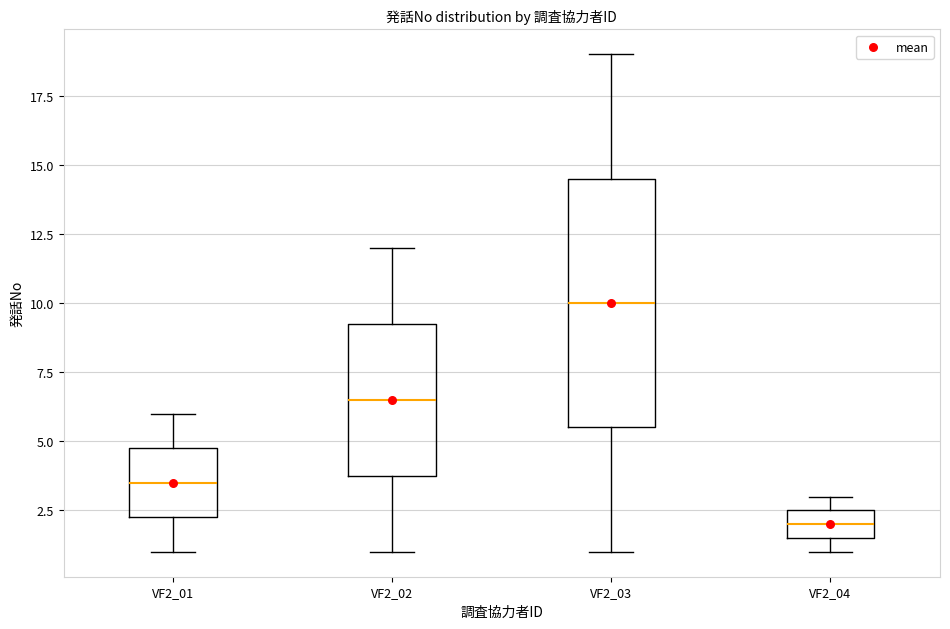

Reading left to right, read every box against the y-axis: the position of its median line, the range the box covers, and the ends of its whiskers. The values are not printed on the chart, so give them approximately, as read against the axis.

VF2_01: median 3.5, box 2.5 to 5.0, whiskers 1.0 to 6.0
VF2_02: median 6.5, box 4.0 to 9.5, whiskers 1.0 to 12.0
VF2_03: median 10.0, box 5.5 to 14.5, whiskers 1.0 to 19.0
VF2_04: median 2.0, box 1.5 to 2.5, whiskers 1.0 to 3.0